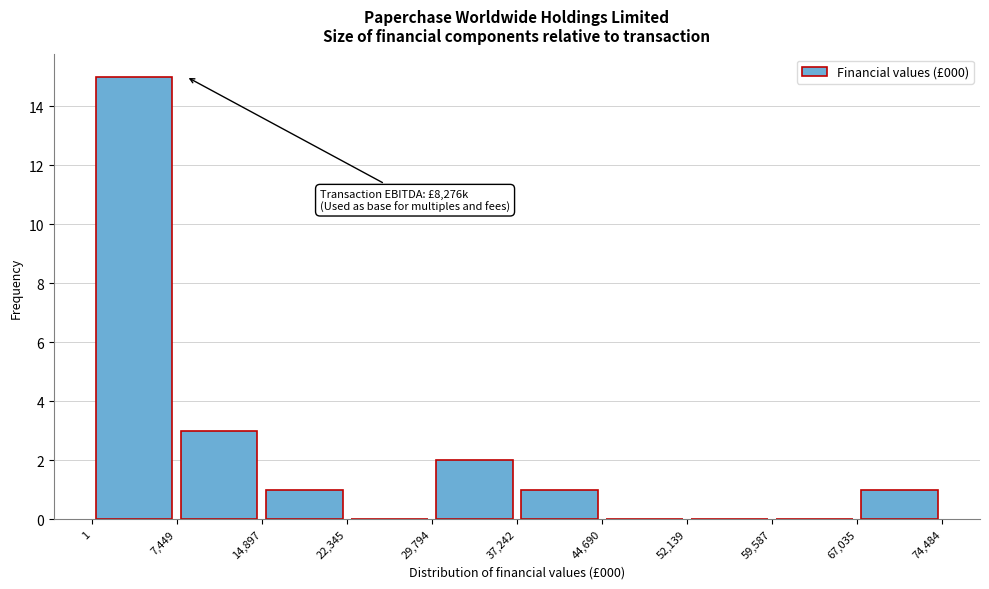

Which range on the x-axis has the tallest bar?

1 to 7,449